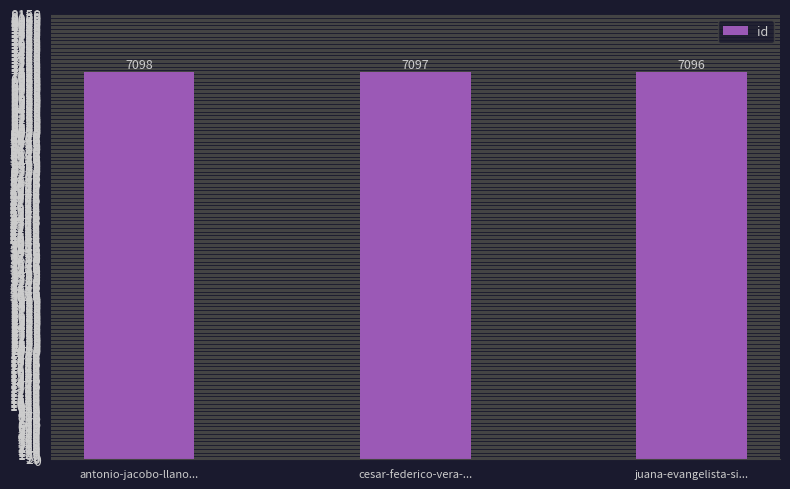

Reading left to right, what are all the values shown in this chart?

7098	7097	7096